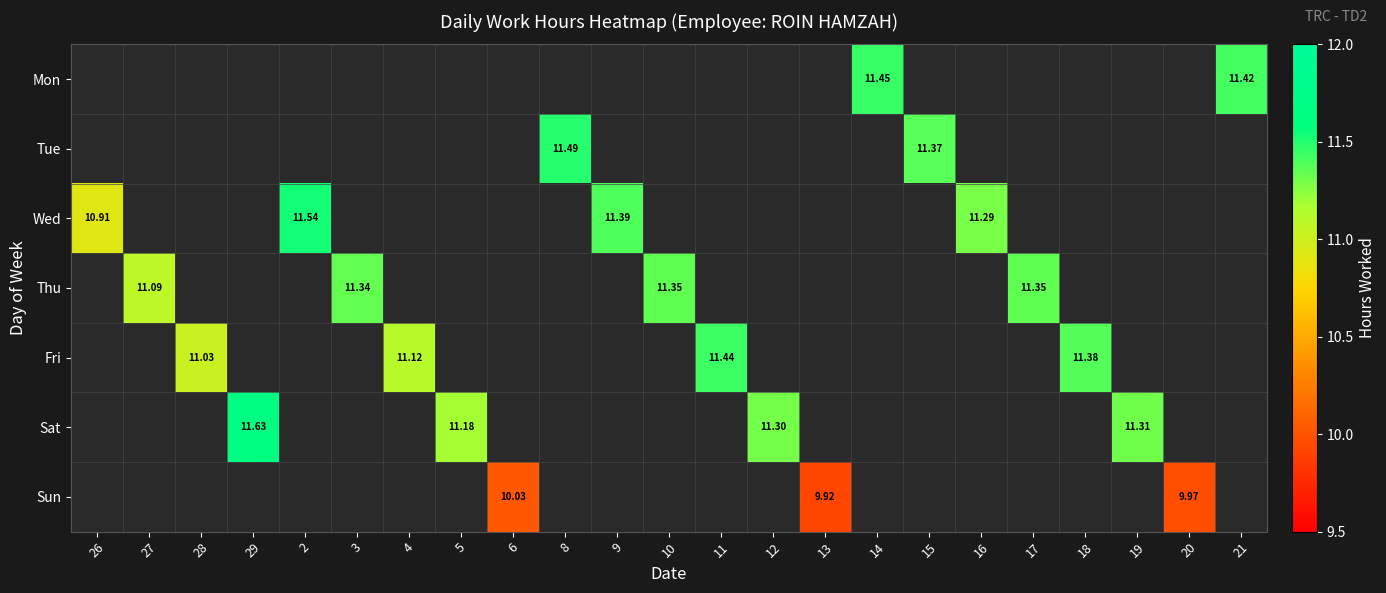

Read the Wed value at 26.

10.9